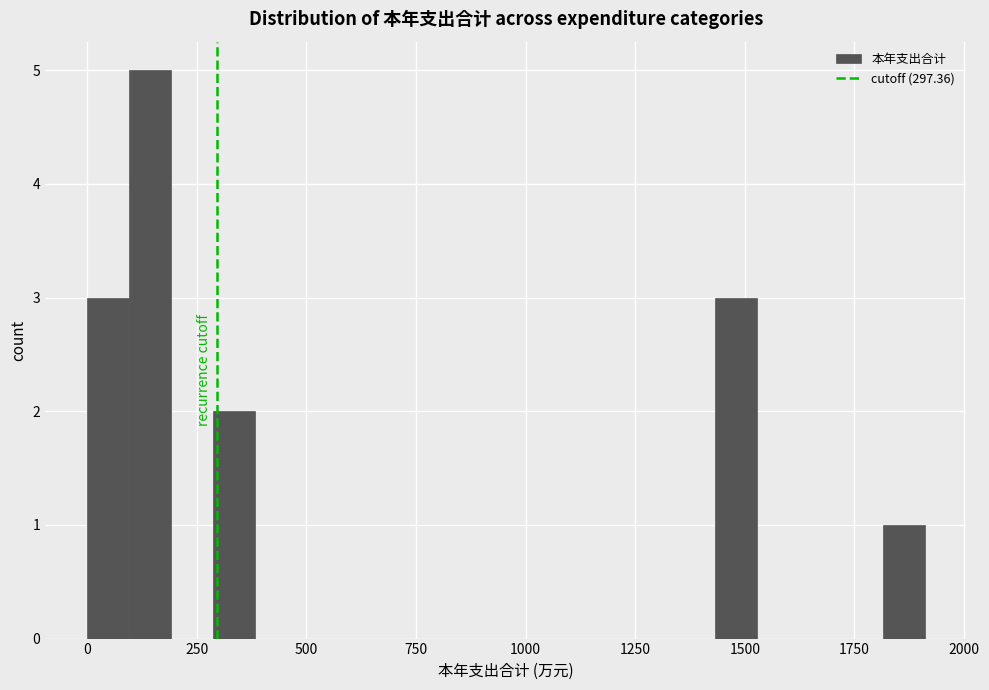

Read against the x-axis, roughly where is the centre of the tallest bar?

150